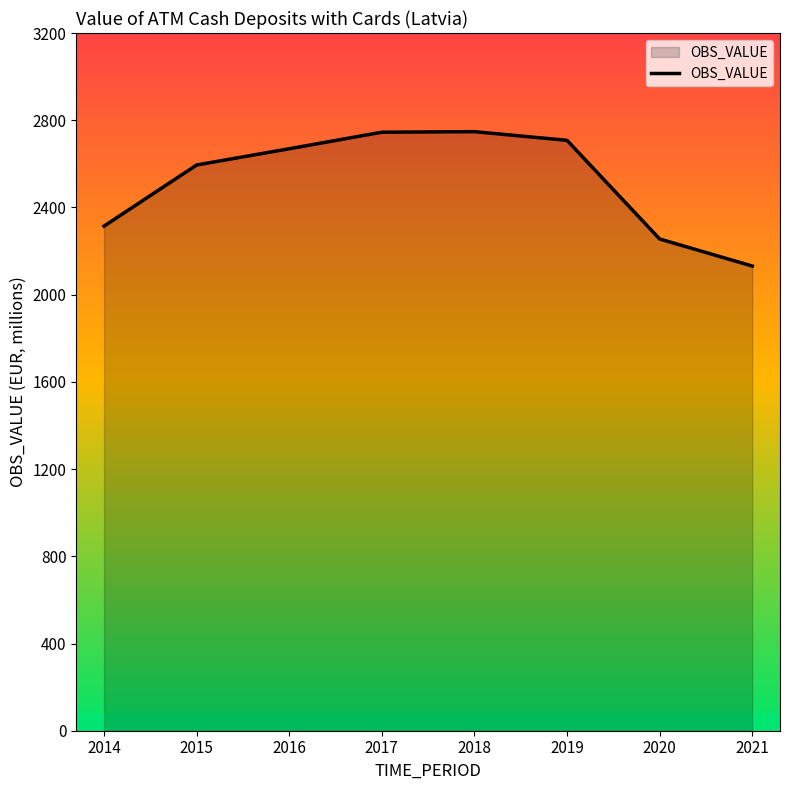

Count the number of categories in the chart.

8